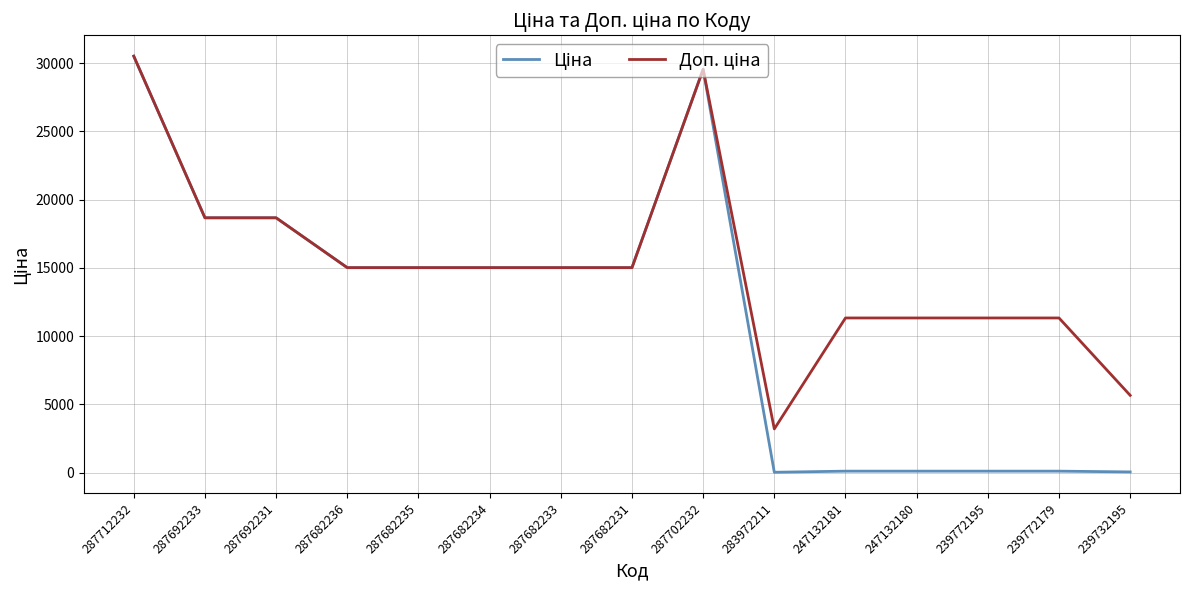

Which category has the highest value across all series?

287712232